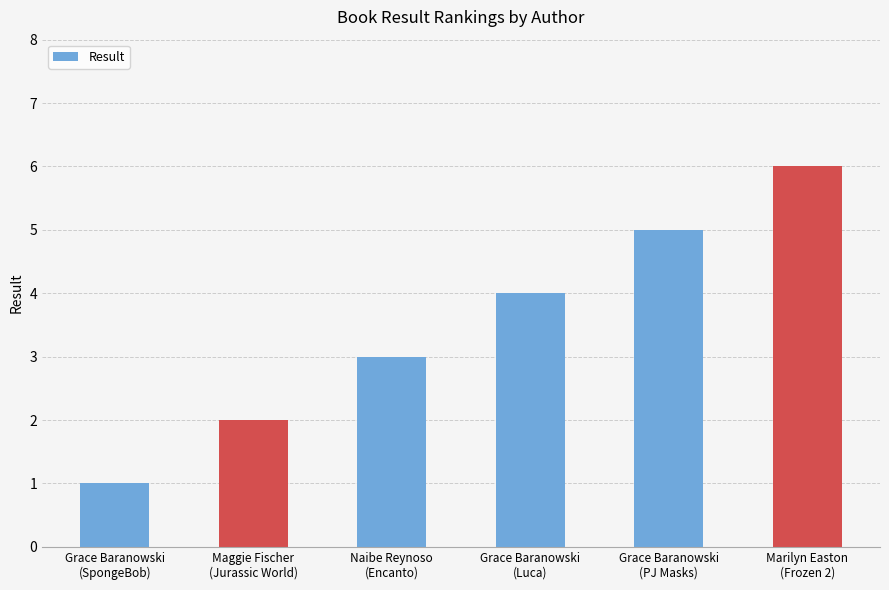

Which label corresponds to the largest value in the chart?

Marilyn Easton
(Frozen 2)